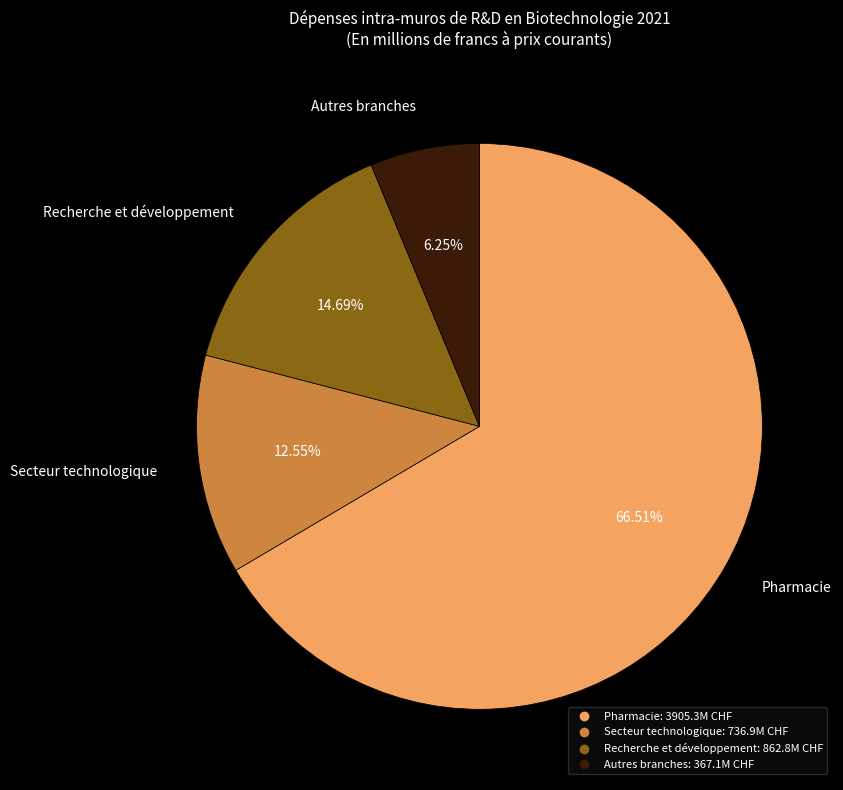

True or false: Autres branches accounts for 20% of the total.

False